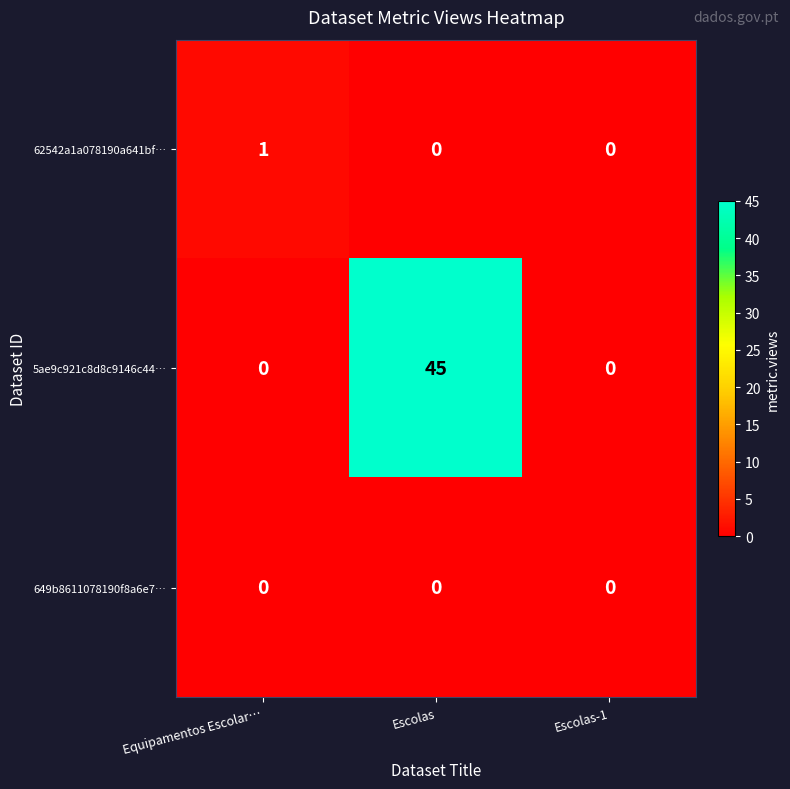

Reading left to right, extract all data points from this chart.

62542a1a078190a641bf…: 1	0	0
5ae9c921c8d8c9146c44…: 0	45	0
649b8611078190f8a6e7…: 0	0	0